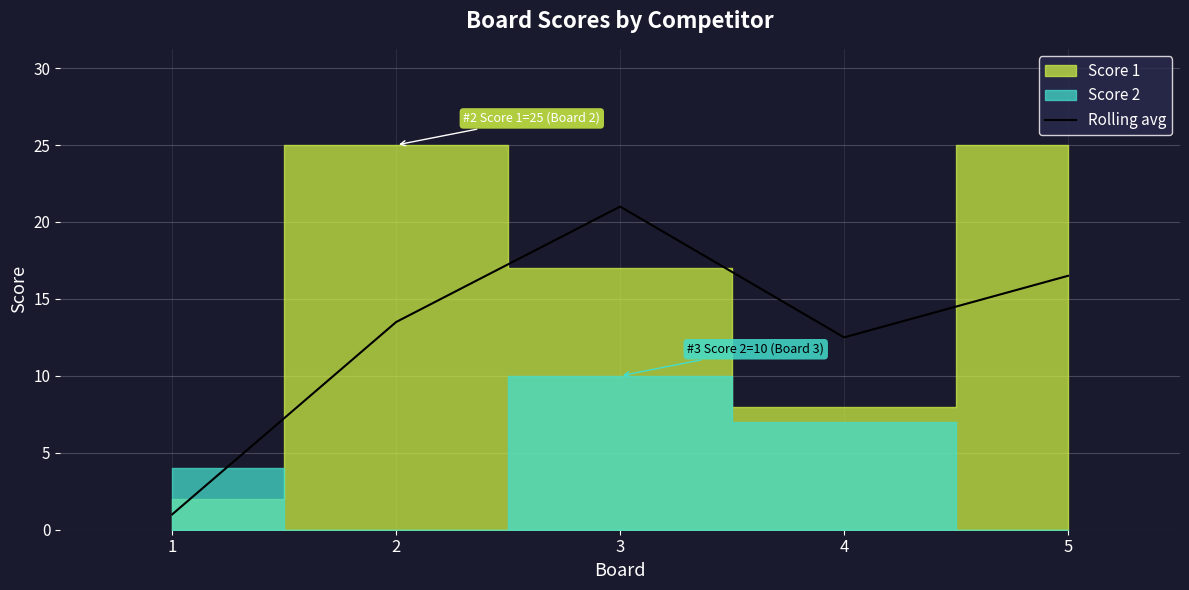

Rank the categories by Rolling avg value from lowest to highest.

1, 4, 2, 5, 3